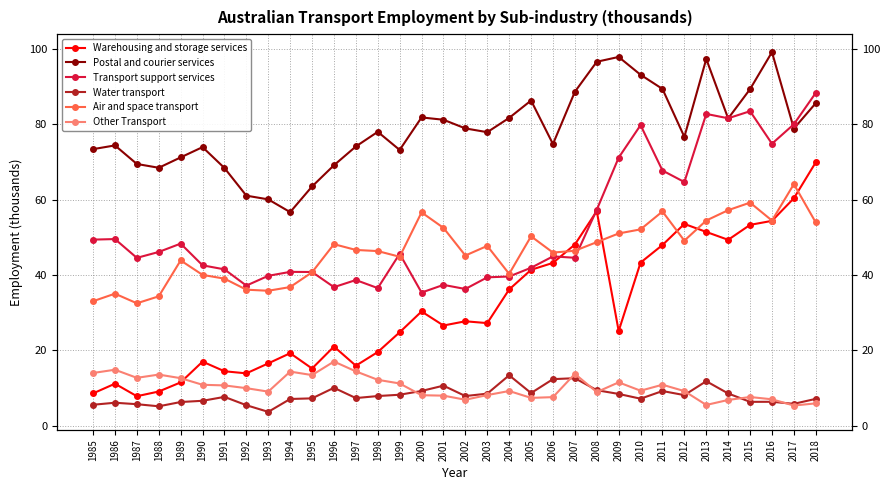

The value of Other Transport at 2005 is 11.0. True or false?

False